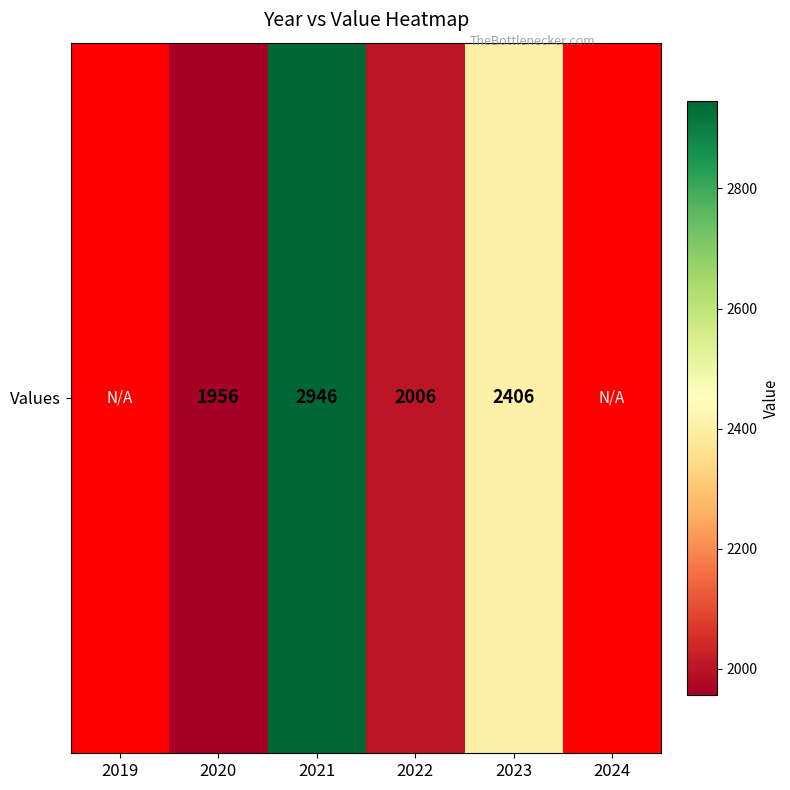

What is the ratio of the value at 2020 to the value at 2023?

0.8